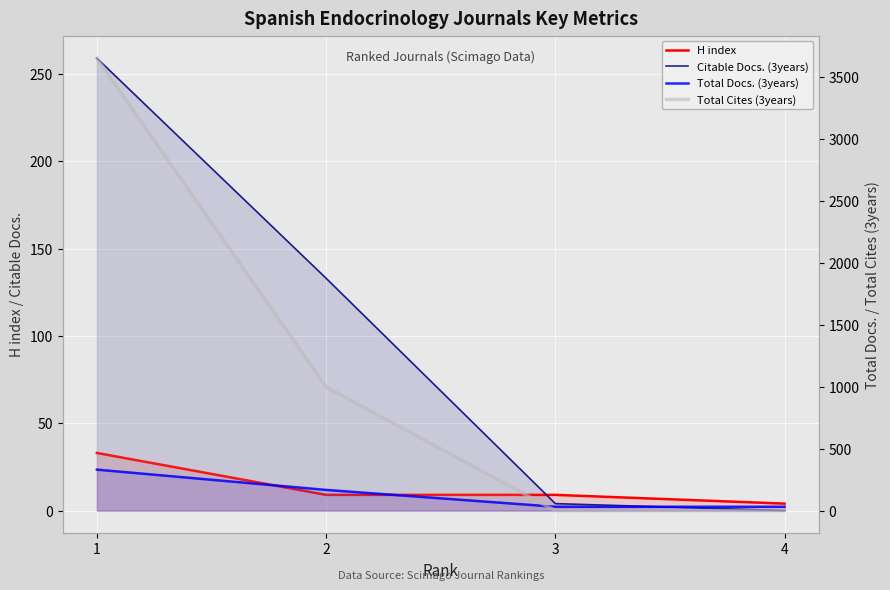

Between 3 and 1, which is larger?

1